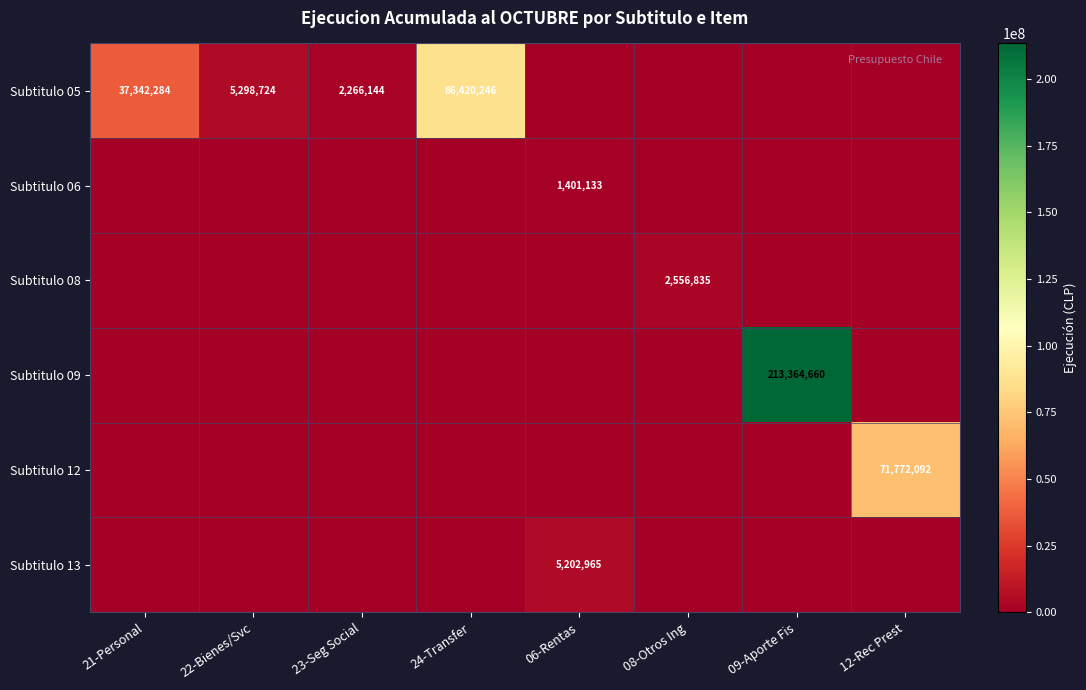

Between 21-Personal and 23-Seg Social, which is larger?

21-Personal